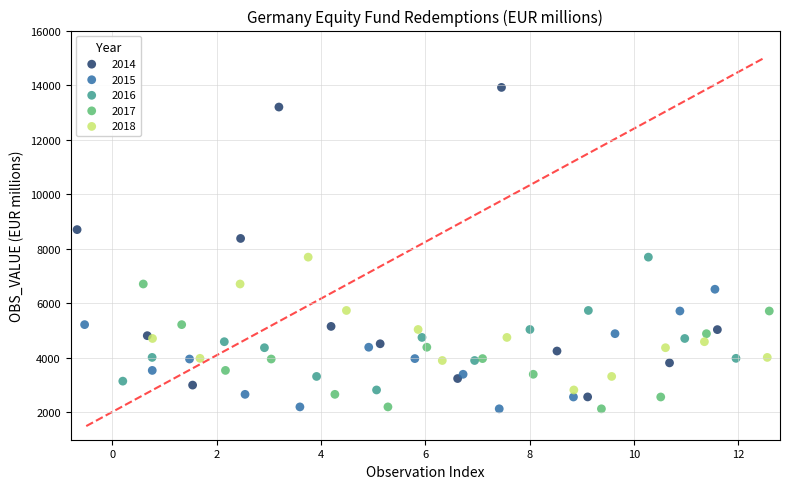

Which series reaches the maximum Y coordinate?

2014